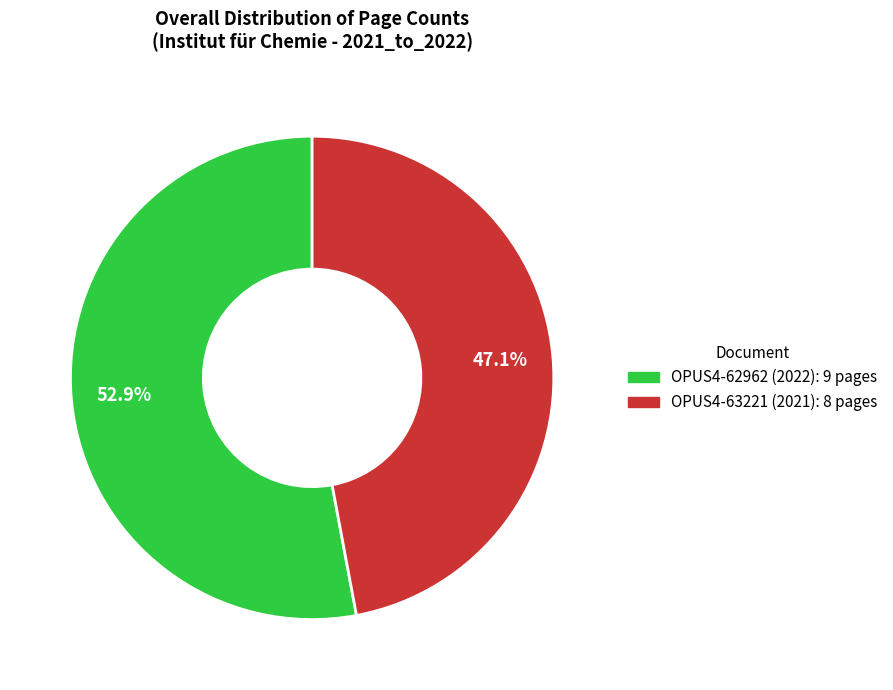

Does OPUS4-62962 (2022) represent more than half of the total?

Yes